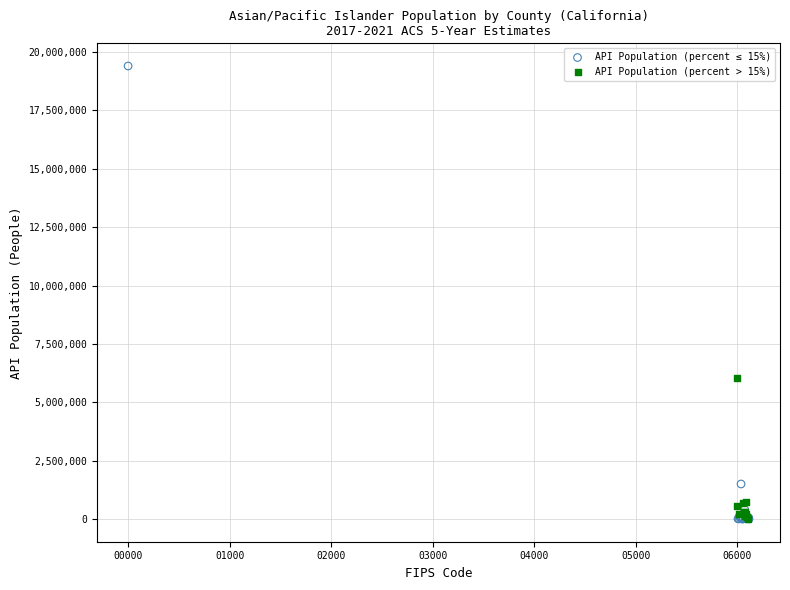

Which series has the largest Y range (max minus min)?

API Population (percent ≤ 15%)